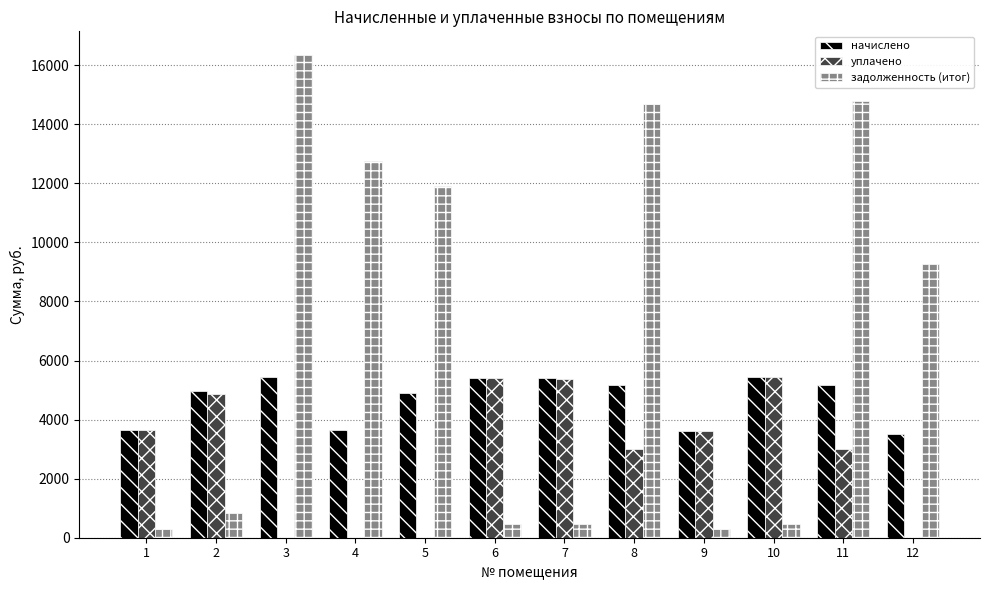

Is it true that начислено equals 3620.2 at 9?

True